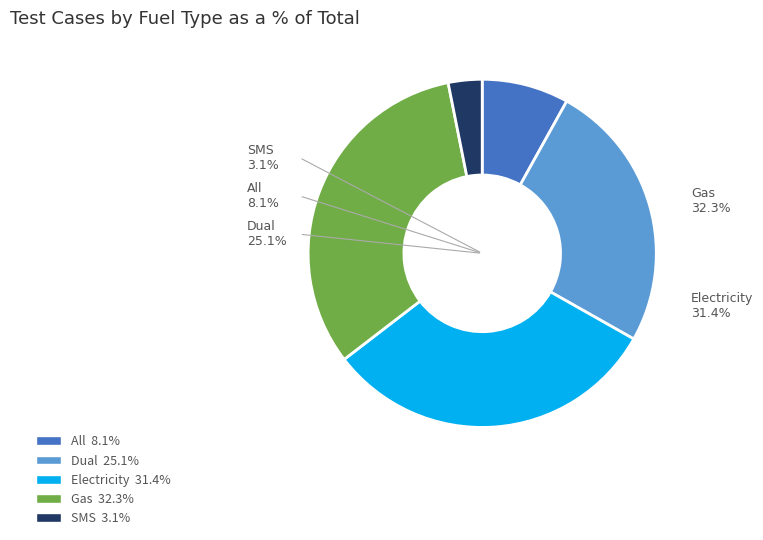

How many slices are in this pie chart?

5